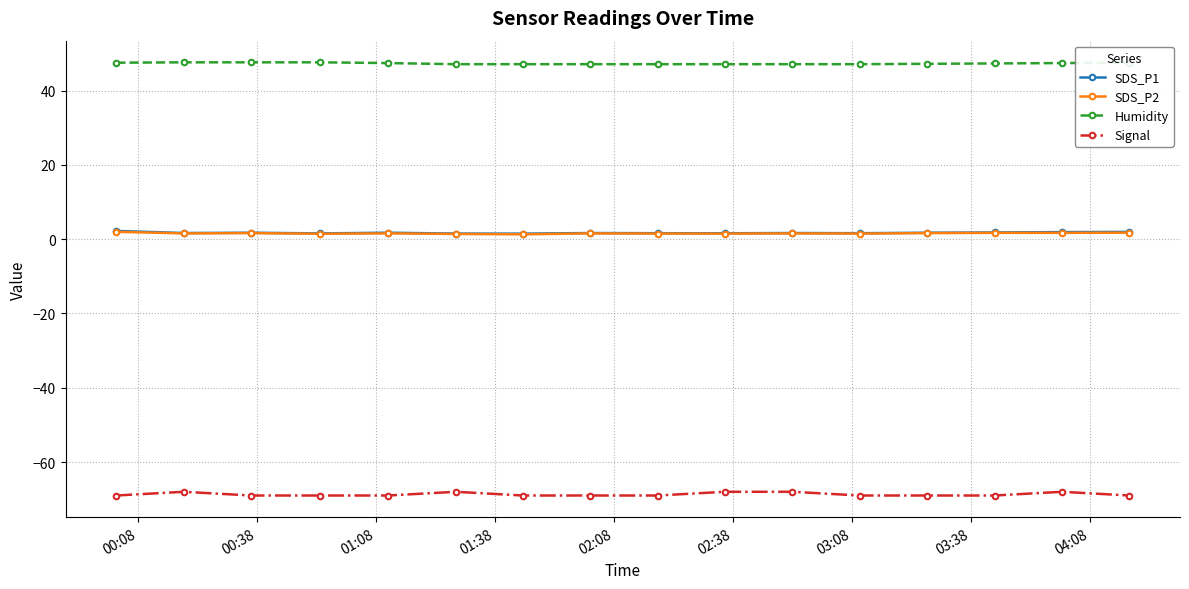

How many lines are shown in the chart?

4